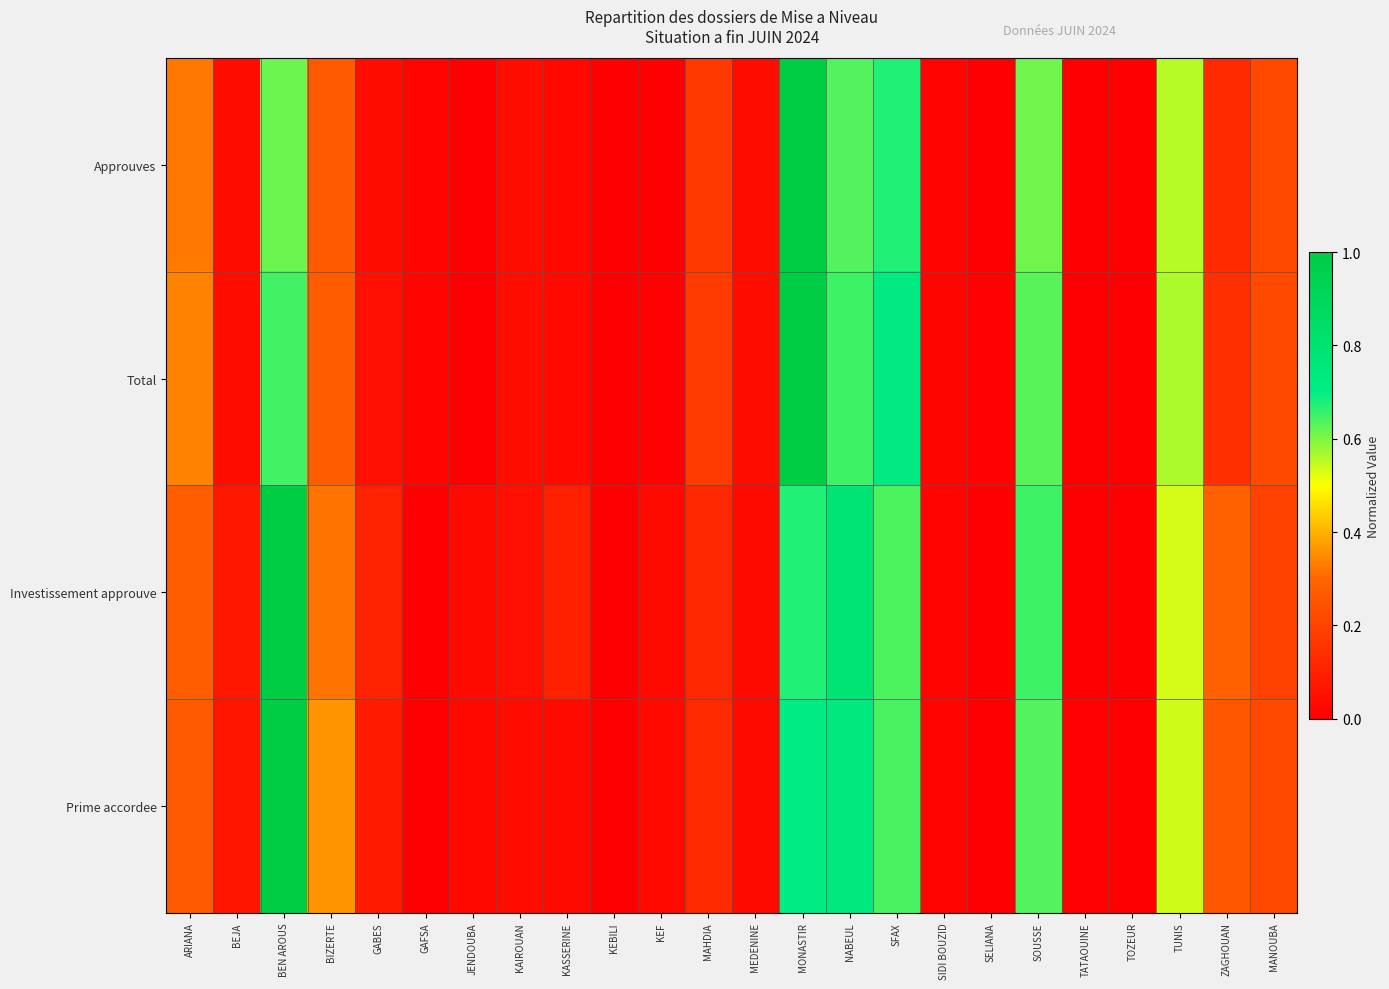

Reading left to right, list all the values displayed in this chart.

Approuves: ARIANA=0.3	BEJA=0.0	BEN AROUS=0.6	BIZERTE=0.3	GABES=0.0	GAFSA=0.0	JENDOUBA=0.0	KAIROUAN=0.0	KASSERINE=0.0	KEBILI=0.0	KEF=0.0	MAHDIA=0.2	MEDENINE=0.0	MONASTIR=1.0	NABEUL=0.6	SFAX=0.7	SIDI BOUZID=0.0	SELIANA=0.0	SOUSSE=0.6	TATAOUINE=0.0	TOZEUR=0.0	TUNIS=0.6	ZAGHOUAN=0.1	MANOUBA=0.2
Total: ARIANA=0.3	BEJA=0.0	BEN AROUS=0.6	BIZERTE=0.3	GABES=0.0	GAFSA=0.0	JENDOUBA=0.0	KAIROUAN=0.0	KASSERINE=0.0	KEBILI=0.0	KEF=0.0	MAHDIA=0.2	MEDENINE=0.0	MONASTIR=1.0	NABEUL=0.6	SFAX=0.7	SIDI BOUZID=0.0	SELIANA=0.0	SOUSSE=0.6	TATAOUINE=0.0	TOZEUR=0.0	TUNIS=0.6	ZAGHOUAN=0.1	MANOUBA=0.2
Investissement approuve: ARIANA=0.3	BEJA=0.1	BEN AROUS=1.0	BIZERTE=0.3	GABES=0.1	GAFSA=0.0	JENDOUBA=0.0	KAIROUAN=0.1	KASSERINE=0.1	KEBILI=0.0	KEF=0.0	MAHDIA=0.1	MEDENINE=0.0	MONASTIR=0.7	NABEUL=0.8	SFAX=0.6	SIDI BOUZID=0.0	SELIANA=0.0	SOUSSE=0.7	TATAOUINE=0.0	TOZEUR=0.0	TUNIS=0.5	ZAGHOUAN=0.3	MANOUBA=0.2
Prime accordee: ARIANA=0.3	BEJA=0.1	BEN AROUS=1.0	BIZERTE=0.4	GABES=0.1	GAFSA=0.0	JENDOUBA=0.0	KAIROUAN=0.0	KASSERINE=0.0	KEBILI=0.0	KEF=0.0	MAHDIA=0.1	MEDENINE=0.0	MONASTIR=0.7	NABEUL=0.7	SFAX=0.6	SIDI BOUZID=0.0	SELIANA=0.0	SOUSSE=0.6	TATAOUINE=0.0	TOZEUR=0.0	TUNIS=0.5	ZAGHOUAN=0.3	MANOUBA=0.2